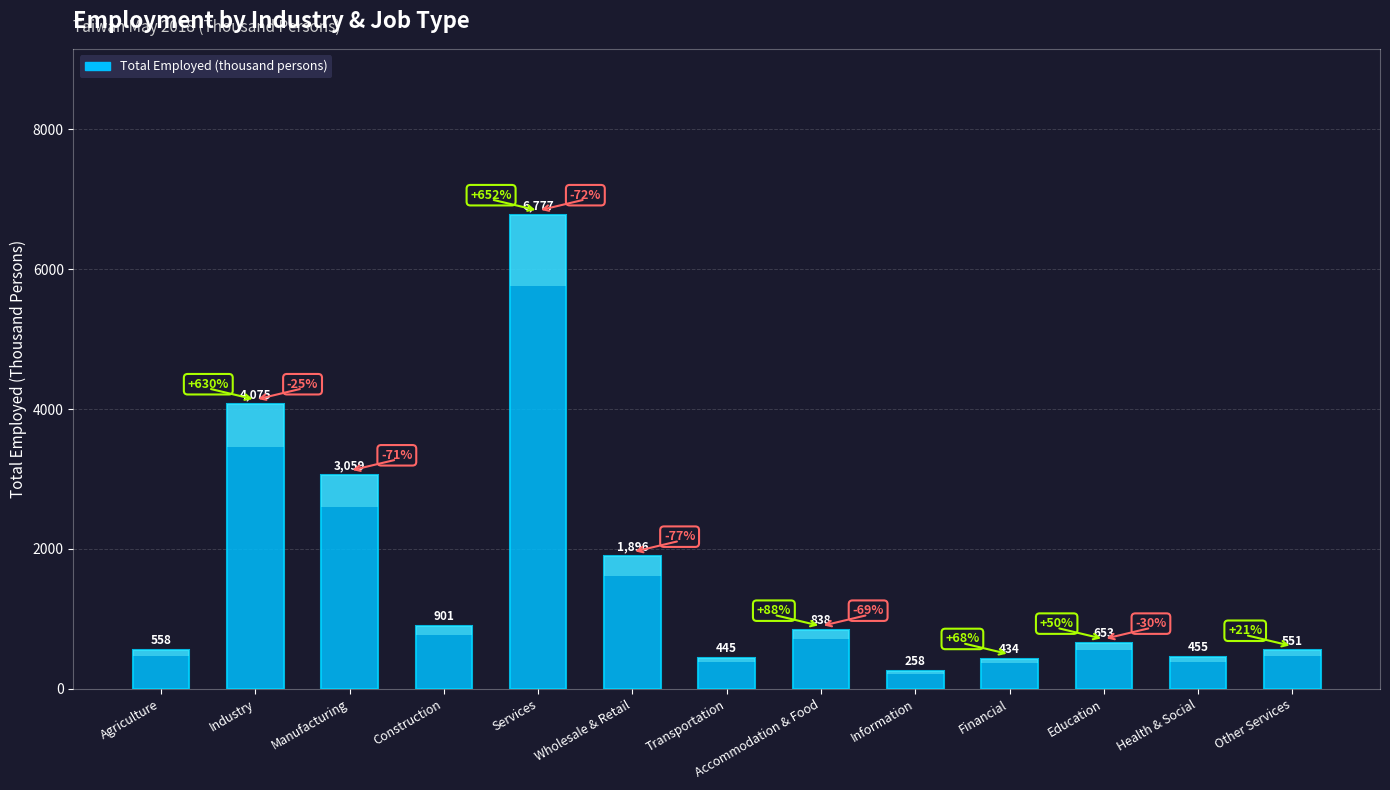

List the labels in order of value, smallest first.

Information, Financial, Transportation, Health & Social, Other Services, Agriculture, Education, Accommodation & Food, Construction, Wholesale & Retail, Manufacturing, Industry, Services